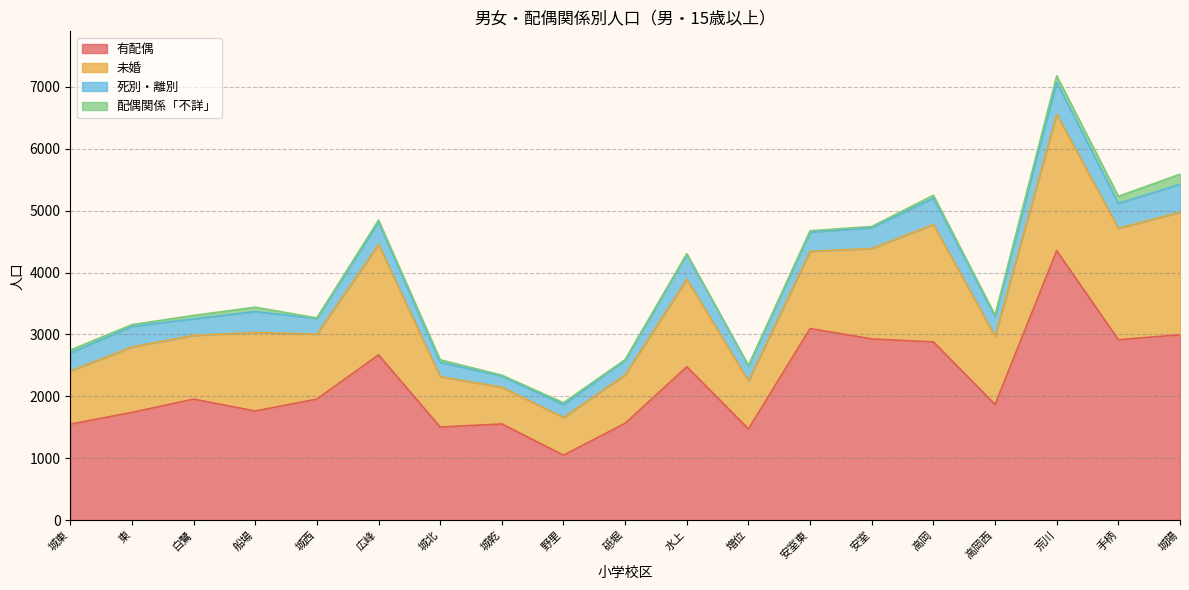

Reading left to right, list all the values displayed in this chart.

有配偶: 城東=1549	東=1740	白鷺=1954	船場=1762	城西=1955	広峰=2669	城北=1503	城乾=1553	野里=1048	砥堀=1563	水上=2477	増位=1473	安室東=3095	安室=2927	高岡=2879	高岡西=1868	荒川=4353	手柄=2914	城陽=2994
未婚: 城東=860	東=1057	白鷺=1030	船場=1270	城西=1050	広峰=1787	城北=814	城乾=594	野里=609	砥堀=785	水上=1416	増位=774	安室東=1248	安室=1461	高岡=1898	高岡西=1102	荒川=2203	手柄=1802	城陽=1980
死別・離別: 城東=291	東=333	白鷺=267	船場=337	城西=252	広峰=356	城北=230	城乾=181	野里=206	砥堀=236	水上=401	増位=244	安室東=309	安室=336	高岡=426	高岡西=317	荒川=520	手柄=401	城陽=452
配偶関係「不詳」: 城東=47	東=28	白鷺=56	船場=71	城西=9	広峰=35	城北=43	城乾=13	野里=33	砥堀=8	水上=9	増位=6	安室東=23	安室=20	高岡=46	高岡西=24	荒川=104	手柄=115	城陽=163